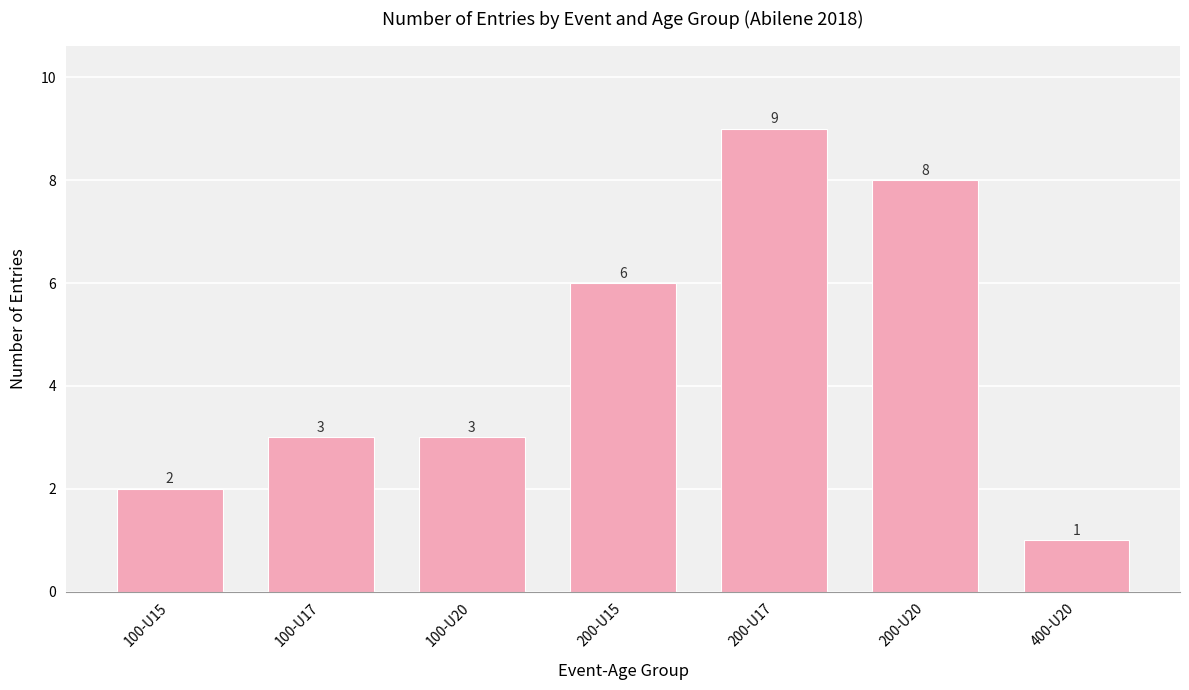

What is the label of the 7th bar from the left?

400-U20